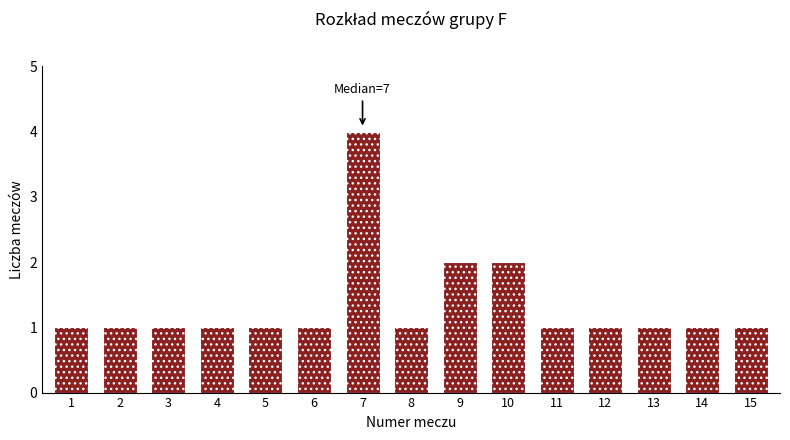

Reading left to right, list all the values displayed in this chart.

1=1	2=1	3=1	4=1	5=1	6=1	7=4	8=1	9=2	10=2	11=1	12=1	13=1	14=1	15=1